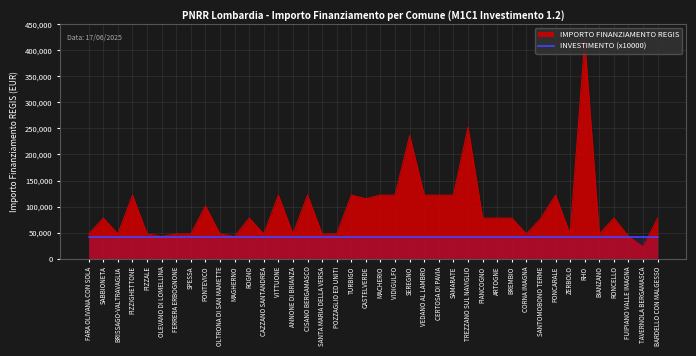

How many data points are less than 77897?

17